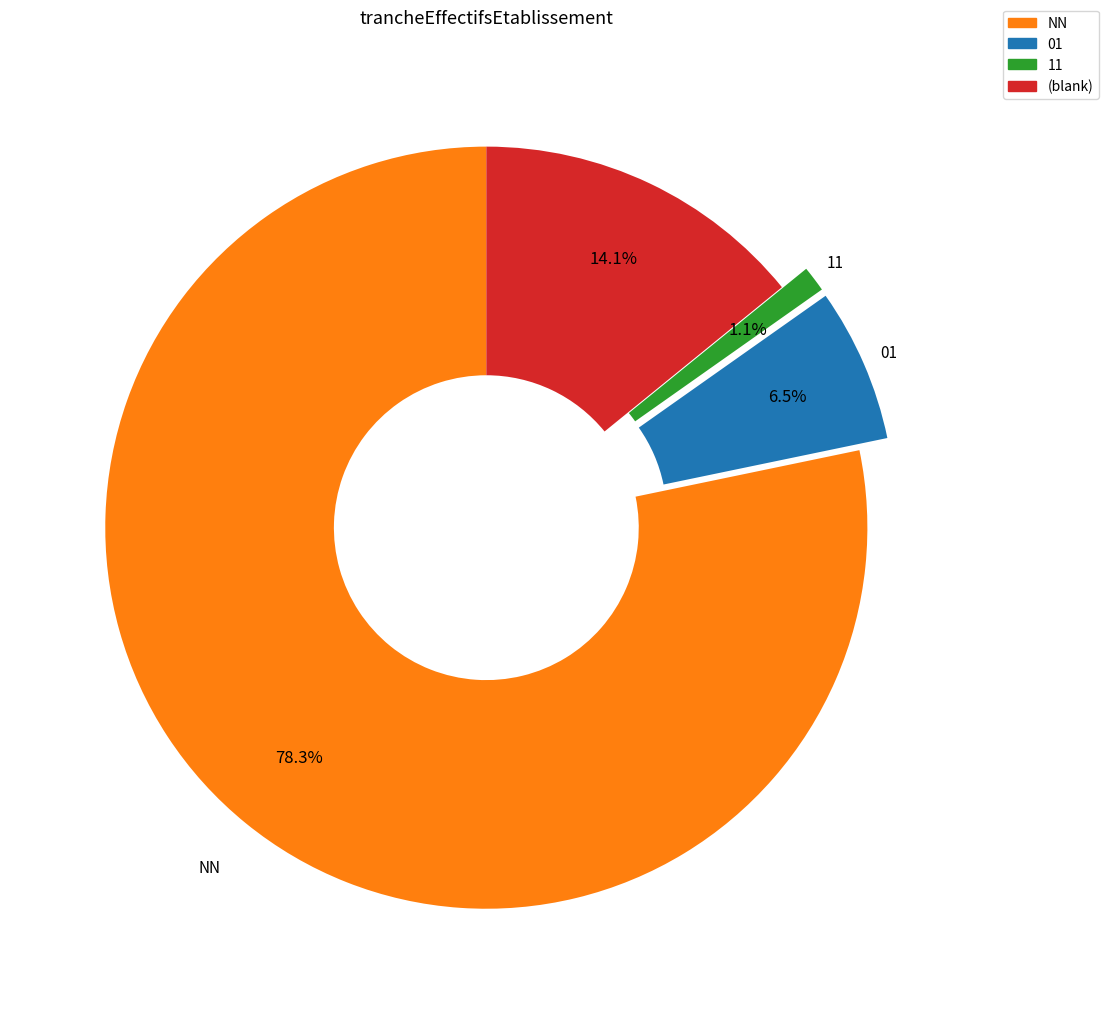

Is there any slice that represents more than half of the pie?

Yes